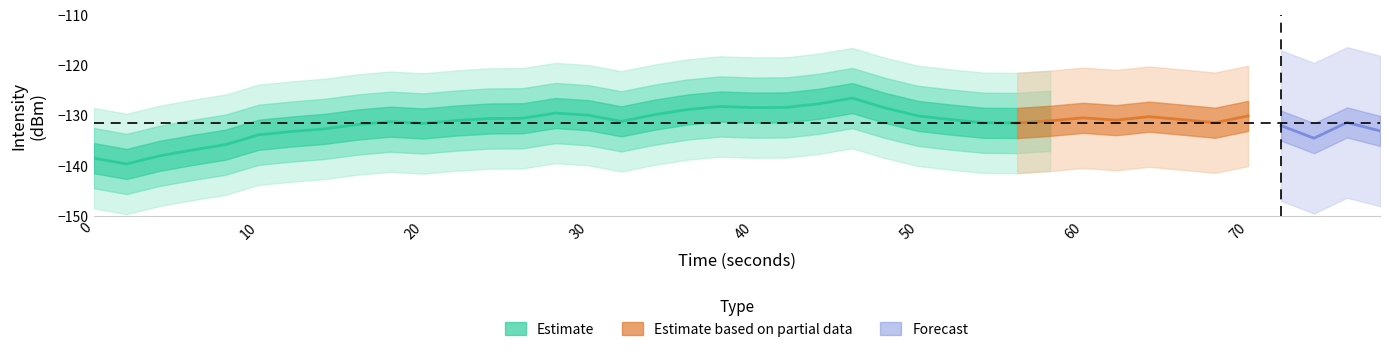

The mean series shows -129.2 at 23. True or false?

True